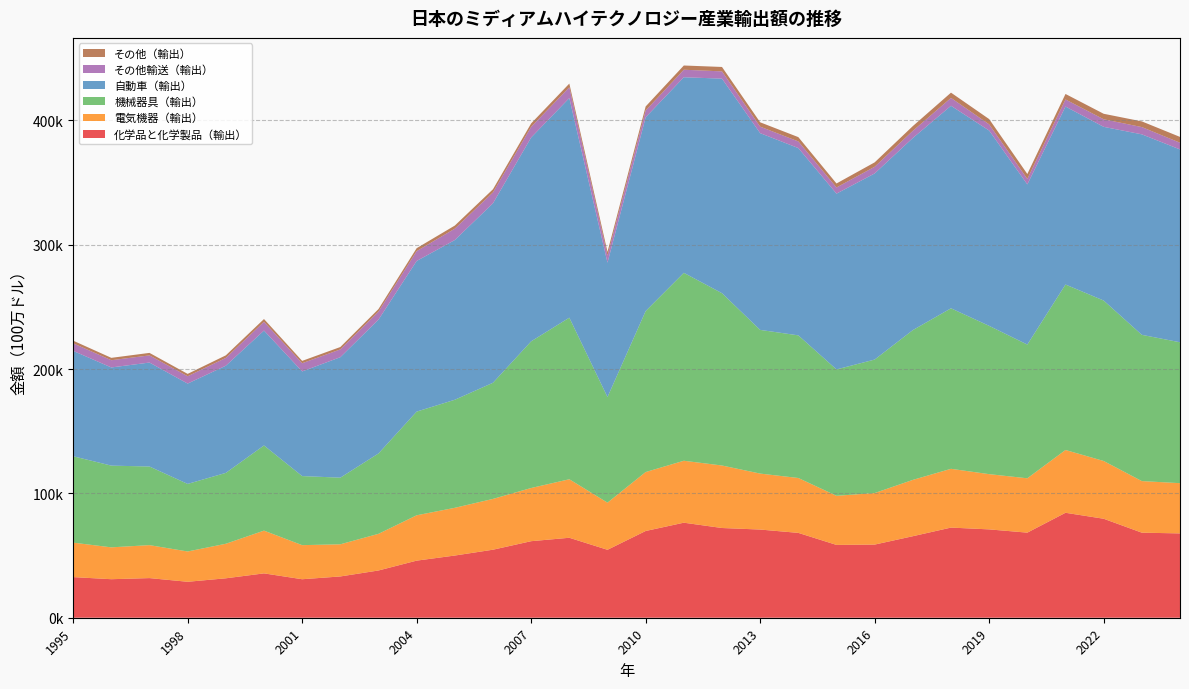

Reading left to right, extract all data points from this chart.

化学品と化学製品（輸出）: 1995=32675.0	1996=30992.0	1997=31882.4	1998=28917.9	1999=31718.3	2000=35677.8	2001=30966.9	2002=33205.0	2003=38005.1	2004=45926.8	2005=50030.6	2006=54726.5	2007=61576.7	2008=64324.0	2009=54648.7	2010=69774.5	2011=76450.6	2012=72175.0	2013=70937.0	2014=68254.3	2015=58570.9	2016=58835.8	2017=65577.4	2018=72510.6	2019=71065.1	2020=68448.8	2021=84428.4	2022=79625.9	2023=68421.2	2024=67835.4
電気機器（輸出）: 1995=27734.9	1996=25626.3	1997=26520.7	1998=24380.6	1999=27782.3	2000=34395.8	2001=27421.8	2002=25867.2	2003=29486.1	2004=36483.6	2005=38393.5	2006=40865.0	2007=42781.7	2008=47072.4	2009=37920.8	2010=47420.4	2011=49826.2	2012=50284.7	2013=45020.0	2014=44153.3	2015=39523.4	2016=41464.0	2017=45305.2	2018=47286.9	2019=44432.5	2020=43721.1	2021=50508.4	2022=46467.7	2023=41498.9	2024=40412.1
機械器具（輸出）: 1995=69496.0	1996=65747.5	1997=63239.8	1998=54350.8	1999=57019.7	2000=68523.8	2001=55569.8	2002=53599.2	2003=64657.4	2004=83406.0	2005=86930.0	2006=93433.4	2007=118001.9	2008=129991.2	2009=84964.3	2010=129522.1	2011=151183.7	2012=138613.9	2013=115589.1	2014=114748.1	2015=101648.7	2016=107390.9	2017=120502.9	2018=129126.5	2019=119298.3	2020=107572.1	2021=133114.7	2022=129076.4	2023=117658.3	2024=113341.9
自動車（輸出）: 1995=84757.9	1996=78968.4	1997=83631.9	1998=80706.7	1999=86205.5	2000=92406.8	2001=84182.5	2002=96908.8	2003=107646.6	2004=121166.7	2005=128484.8	2006=144373.3	2007=163952.9	2008=176652.5	2009=108083.4	2010=155848.3	2011=157313.2	2012=172591.3	2013=158266.6	2014=150655.3	2015=141406.3	2016=149695.6	2017=154523.7	2018=162897.4	2019=157100.0	2020=128827.4	2021=143164.1	2022=139721.5	2023=161271.8	2024=155125.9
その他輸送（輸出）: 1995=6100.4	1996=5813.9	1997=5763.7	1998=5898.5	1999=6277.2	2000=7057.5	2001=6594.4	2002=6270.7	2003=6466.6	2004=7910.1	2005=9138.3	2006=8762.4	2007=8581.1	2008=8672.3	2009=5713.5	2010=5481.8	2011=6049.8	2012=5838.8	2013=5225.4	2014=5342.7	2015=4966.4	2016=5376.4	2017=5777.1	2018=6352.6	2019=4989.5	2020=4452.6	2021=5700.7	2022=6087.9	2023=5841.0	2024=5396.3
その他（輸出）: 1995=2115.8	1996=1913.4	1997=2009.0	1998=1901.9	1999=2064.3	2000=2216.6	2001=1880.3	2002=1913.0	2003=2046.1	2004=2379.6	2005=2498.8	2006=2536.3	2007=2762.8	2008=2971.2	2009=2990.4	2010=3239.9	2011=3406.6	2012=3550.8	2013=3503.2	2014=3462.7	2015=3215.0	2016=3541.2	2017=3803.4	2018=4221.5	2019=4234.4	2020=3926.4	2021=4419.0	2022=4418.0	2023=4577.3	2024=4675.3